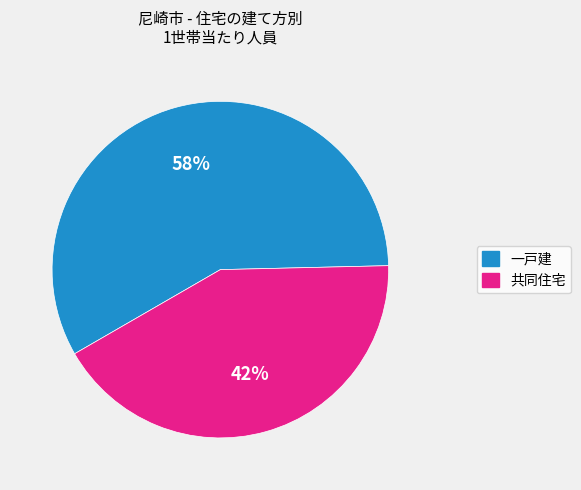

How many segments does this pie chart have?

2